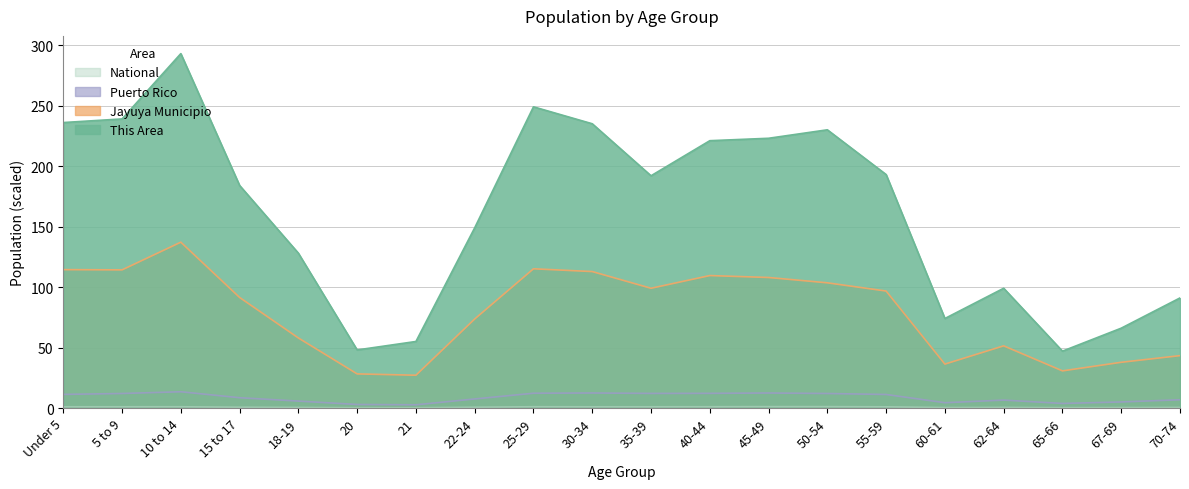

True or false: Puerto Rico and National intersect in this chart.

False